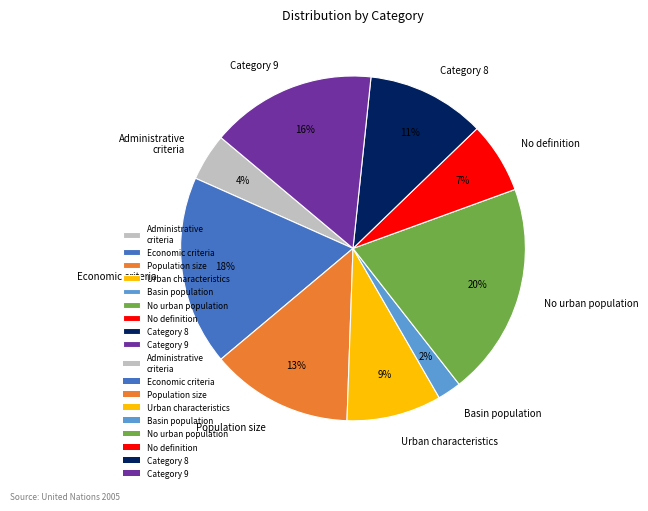

Rank the categories by value from lowest to highest.

Basin population, Administrative criteria, No definition, Urban characteristics, Category 8, Population size, Category 9, Economic criteria, No urban population